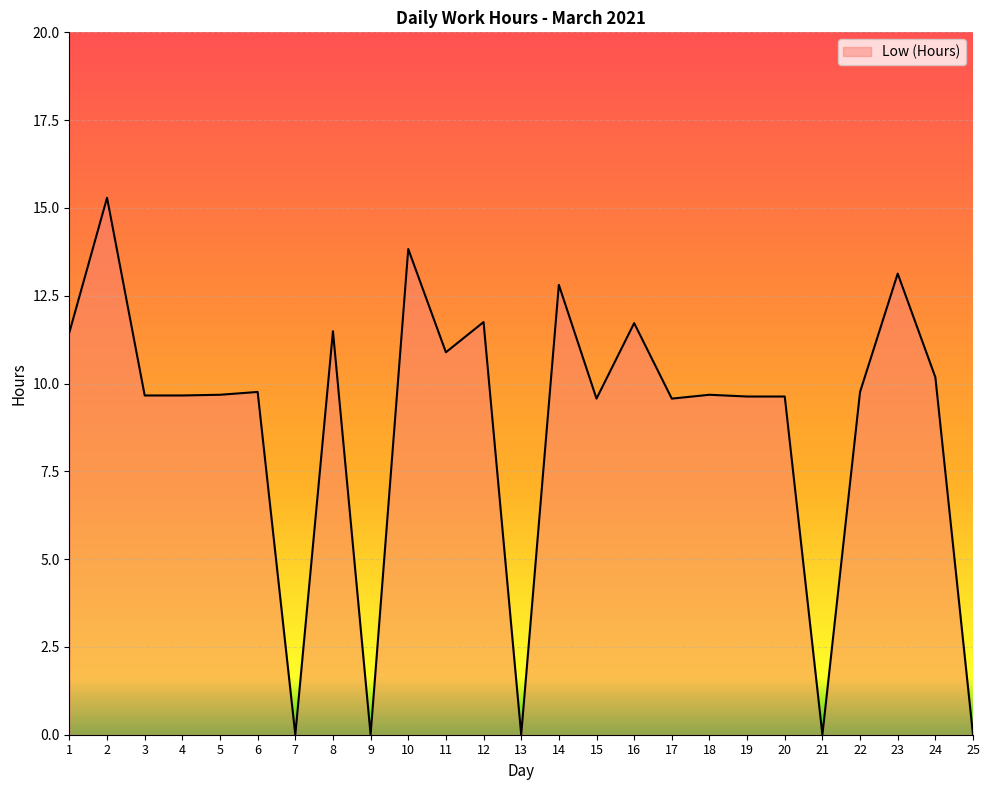

What value does the data have at 22?

9.8